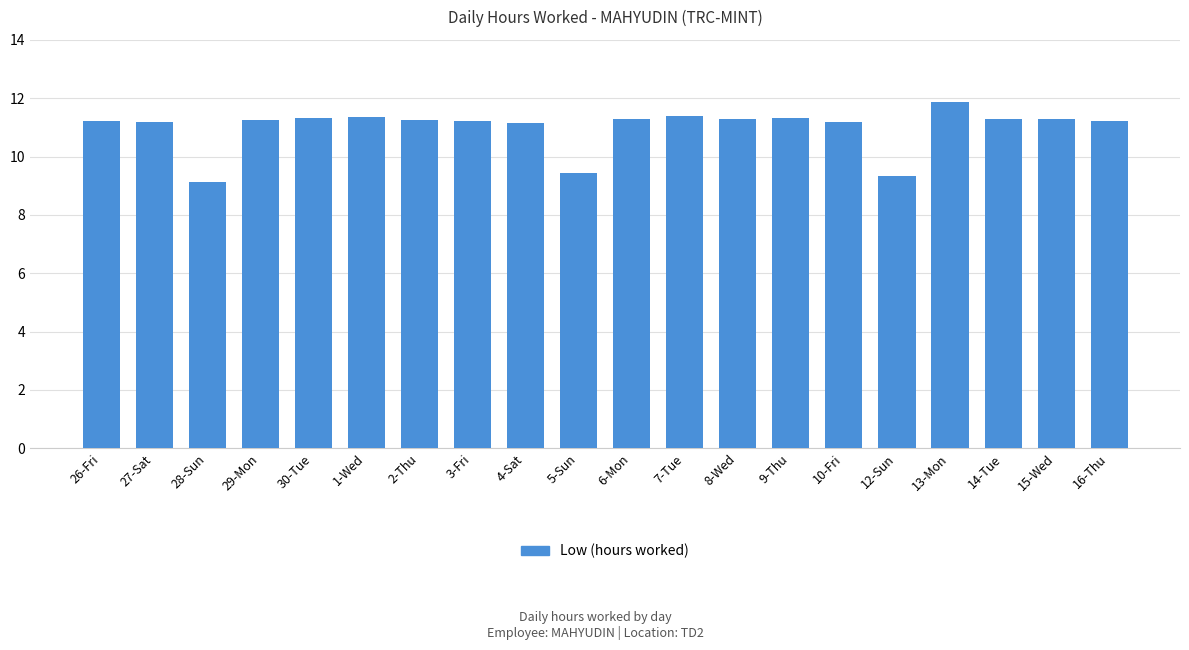

How many bars are there in total?

20